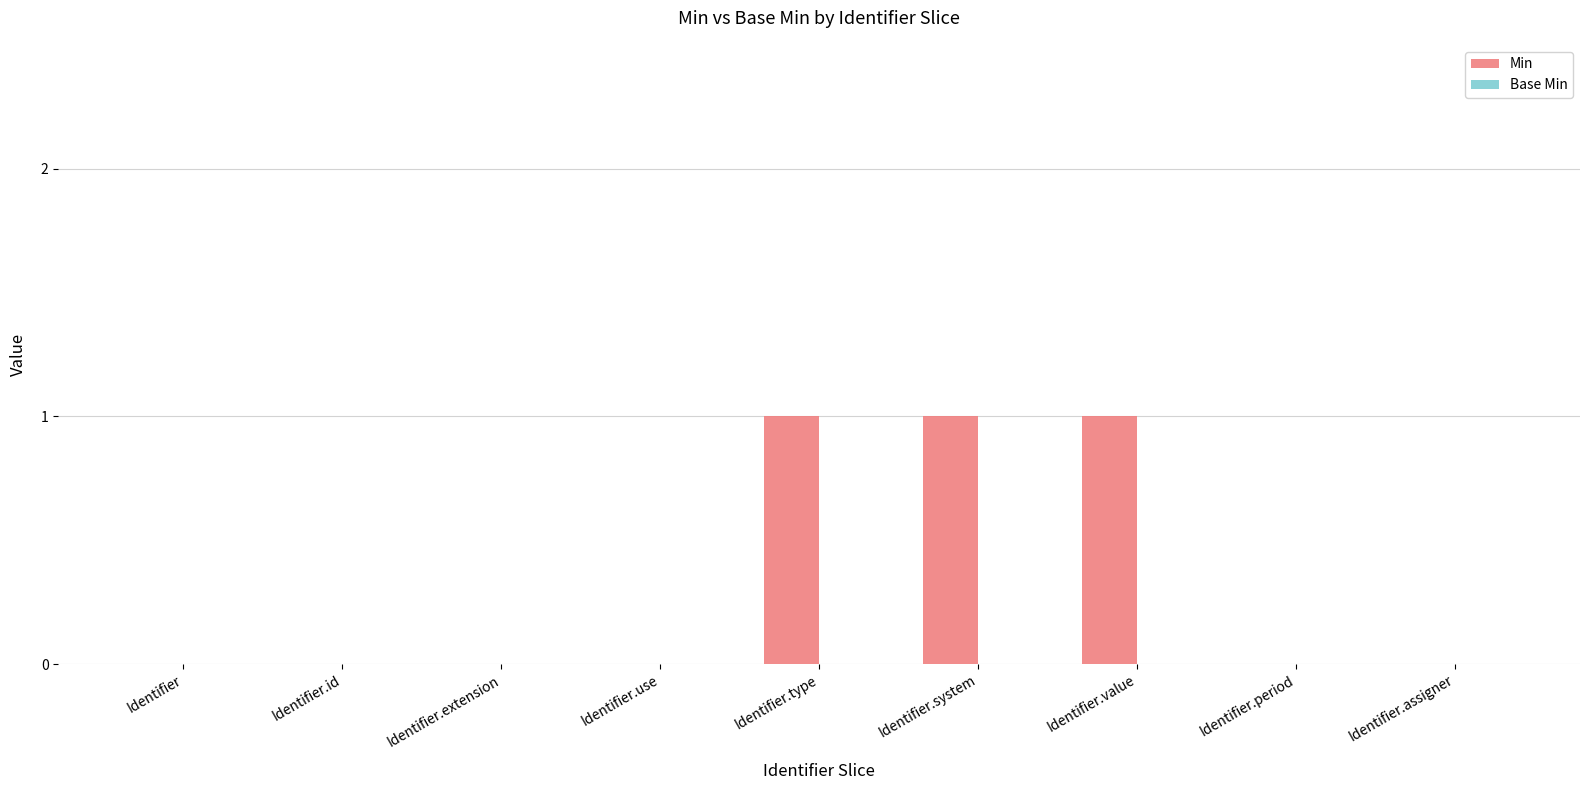

True or false: the data shows -1 at Identifier.extension.

False